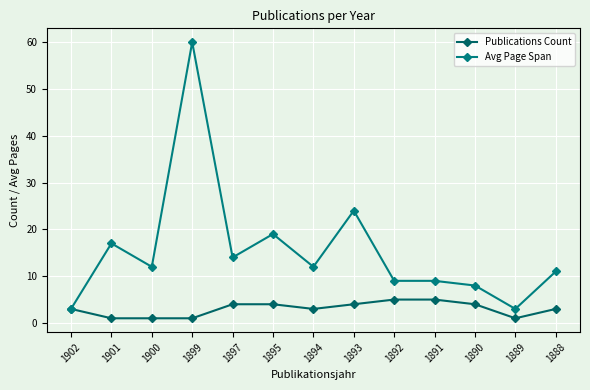

Does the chart have visible grid lines?

Yes